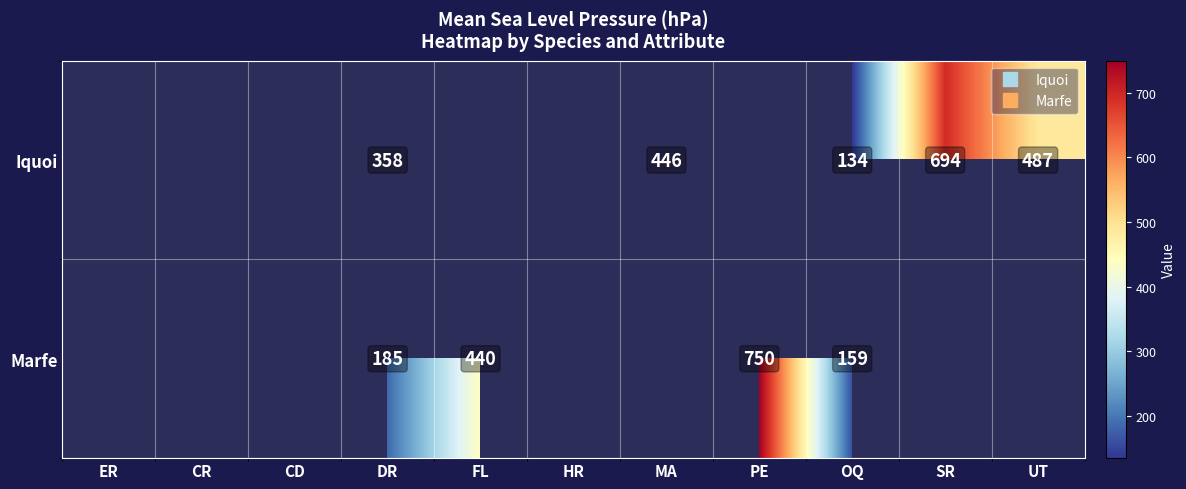

What value does the Marfe series have at PE?

750.0